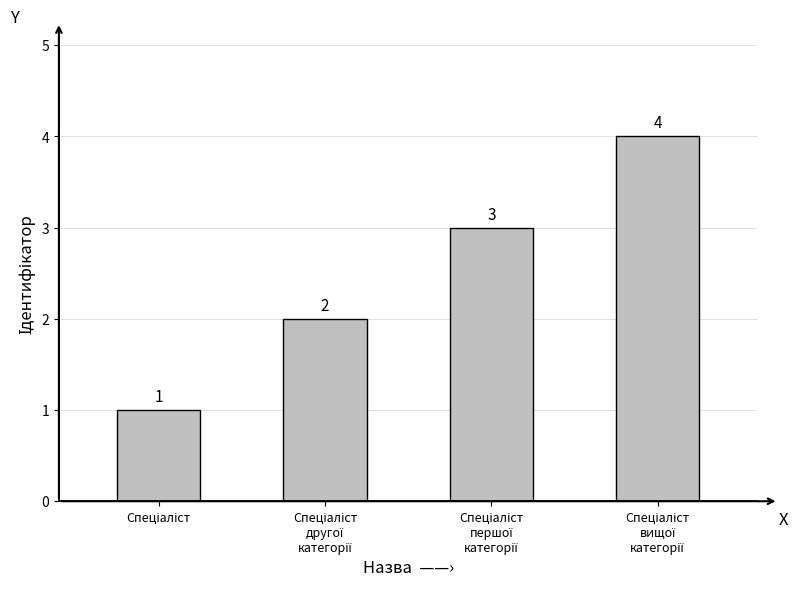

What is the sum of all values?

10